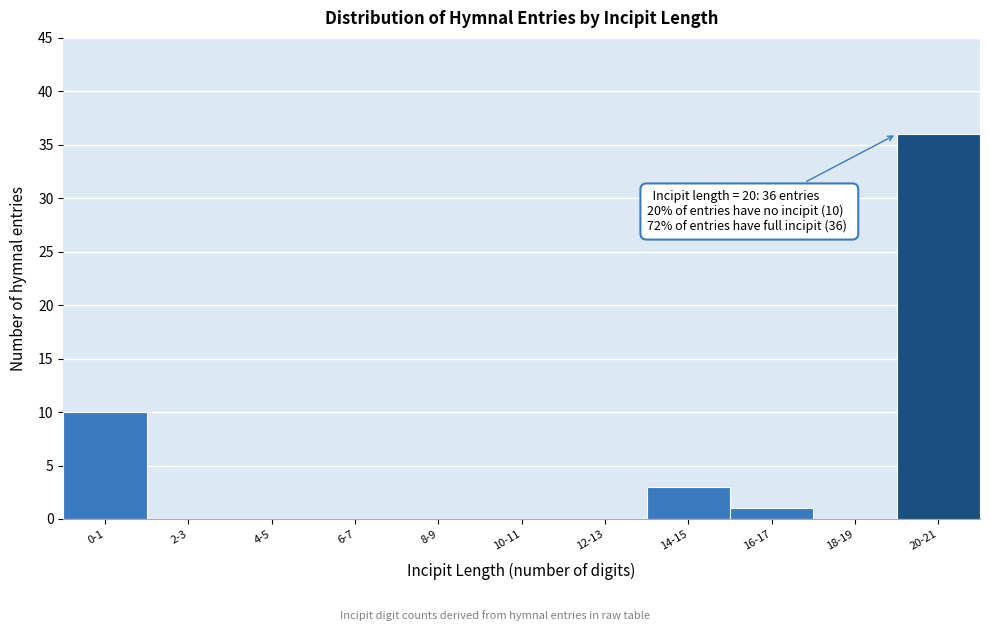

Reading left to right, list all the values displayed in this chart.

0-1=10	2-3=0	4-5=0	6-7=0	8-9=0	10-11=0	12-13=0	14-15=3	16-17=1	18-19=0	20-21=36